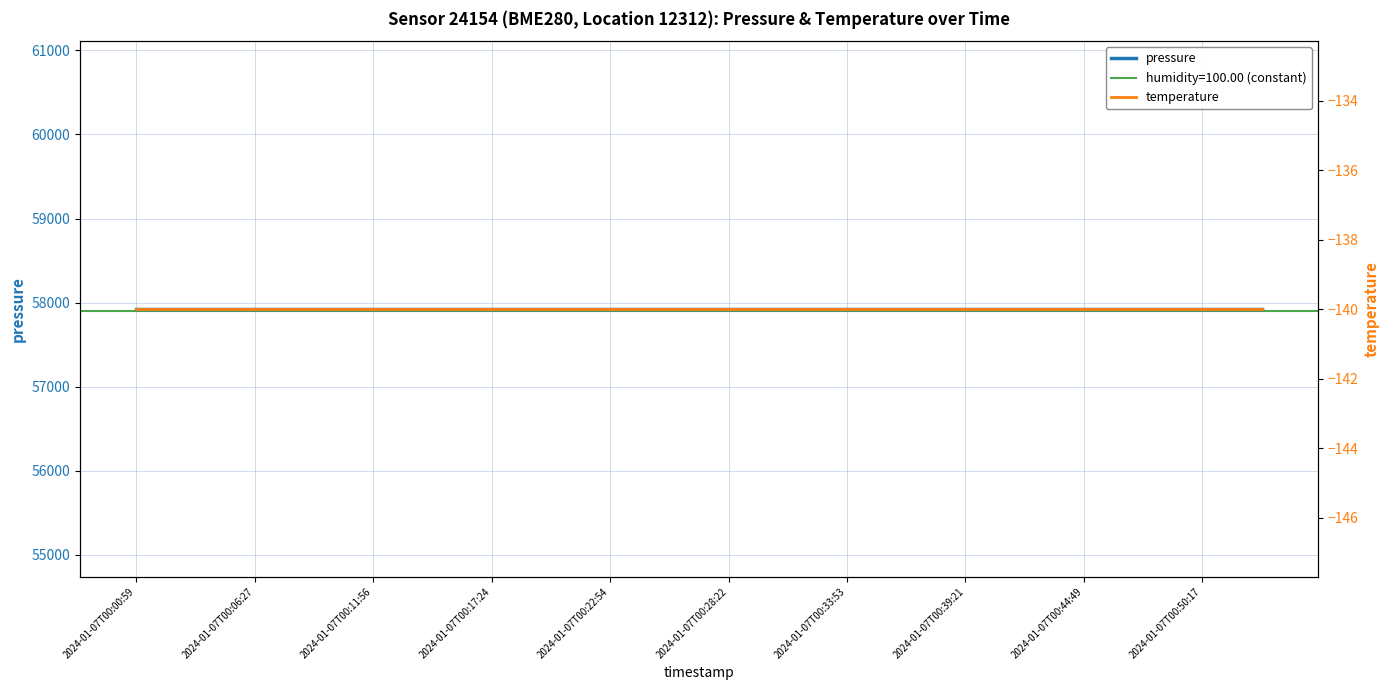

The value of pressure at 2024-01-07T00:33:53 is 25035.8. True or false?

False